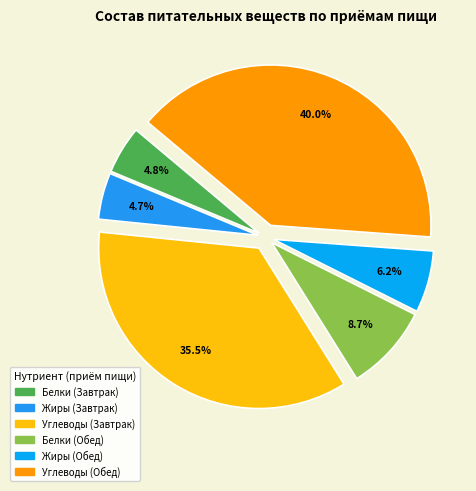

How many segments does this pie chart have?

6